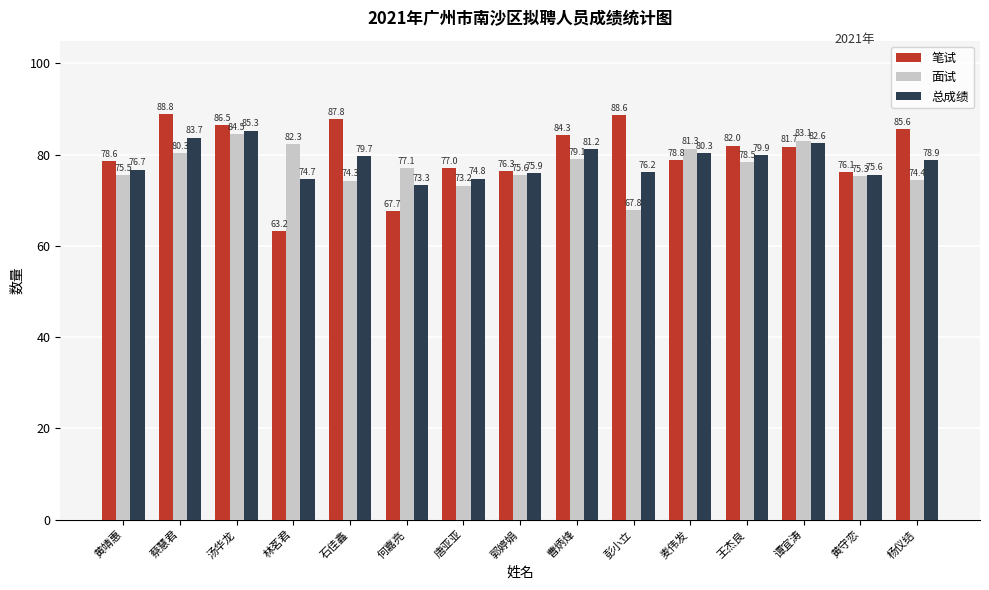

How many data points in 面试 are above 77?

8